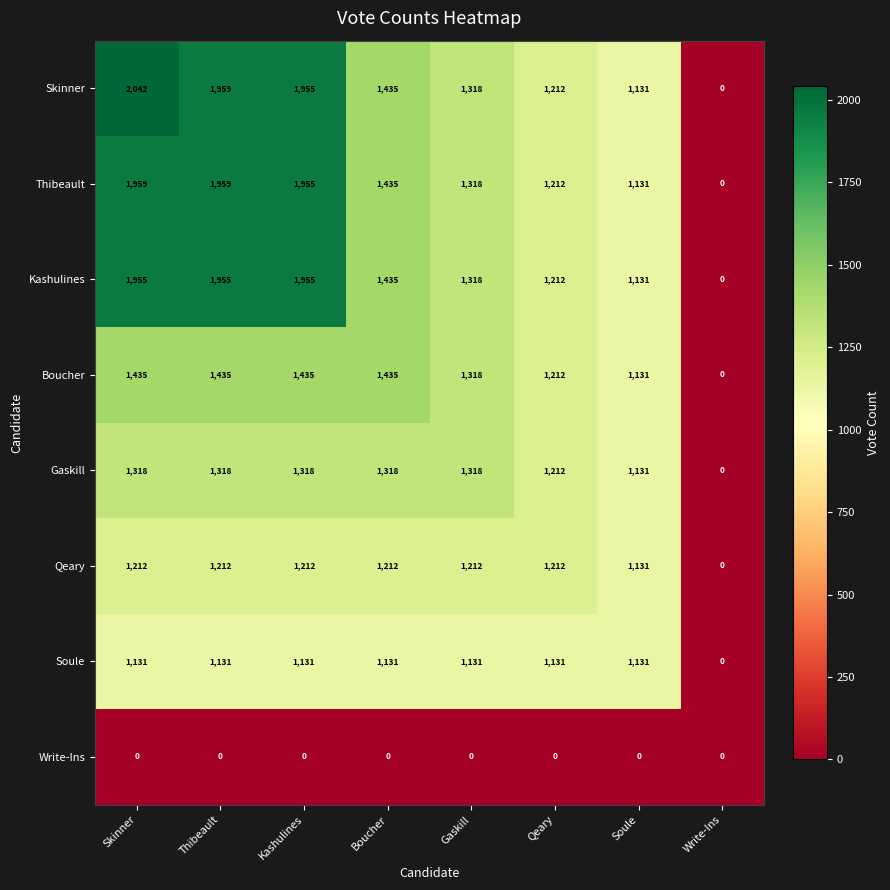

Is it true that Soule equals 1131 at Kashulines?

True